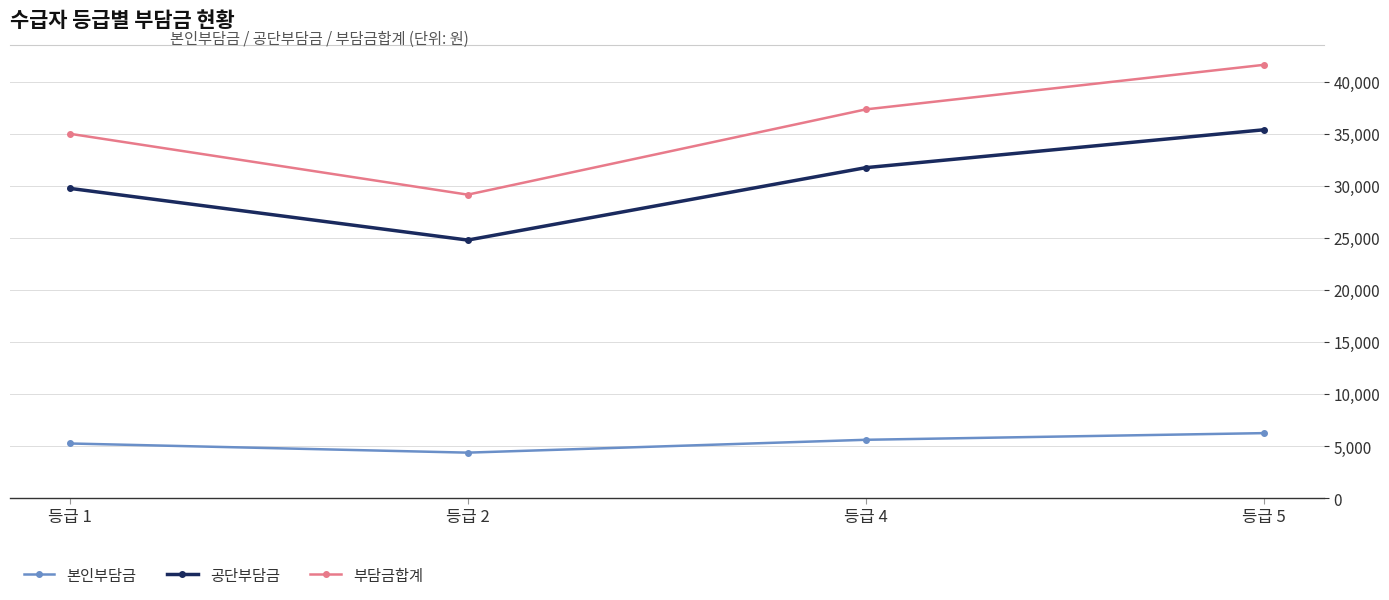

Which label corresponds to the largest value in the chart?

등급 5